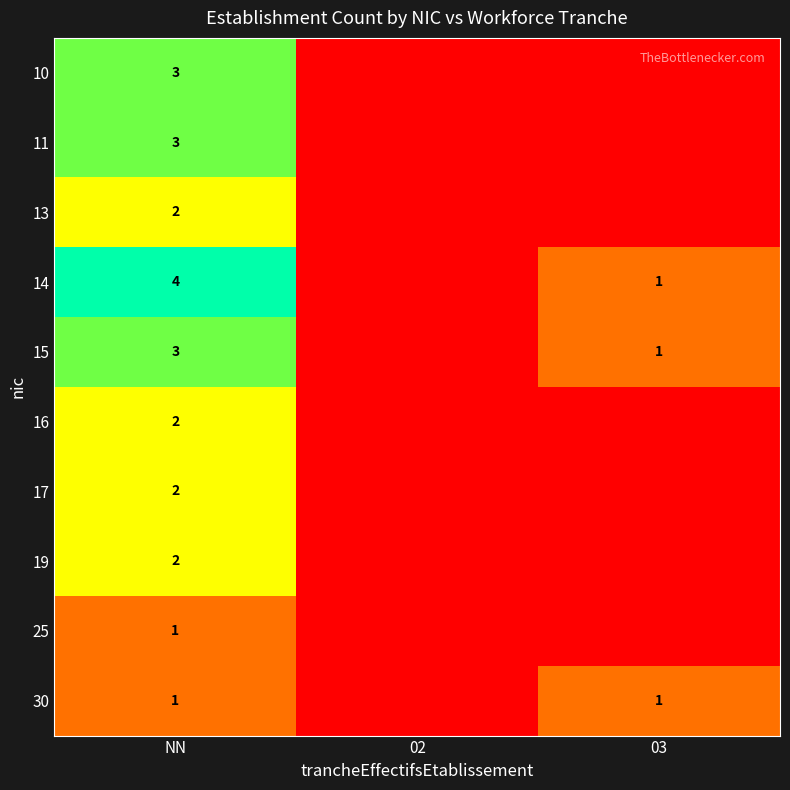

Which category has the highest value across all series?

NN